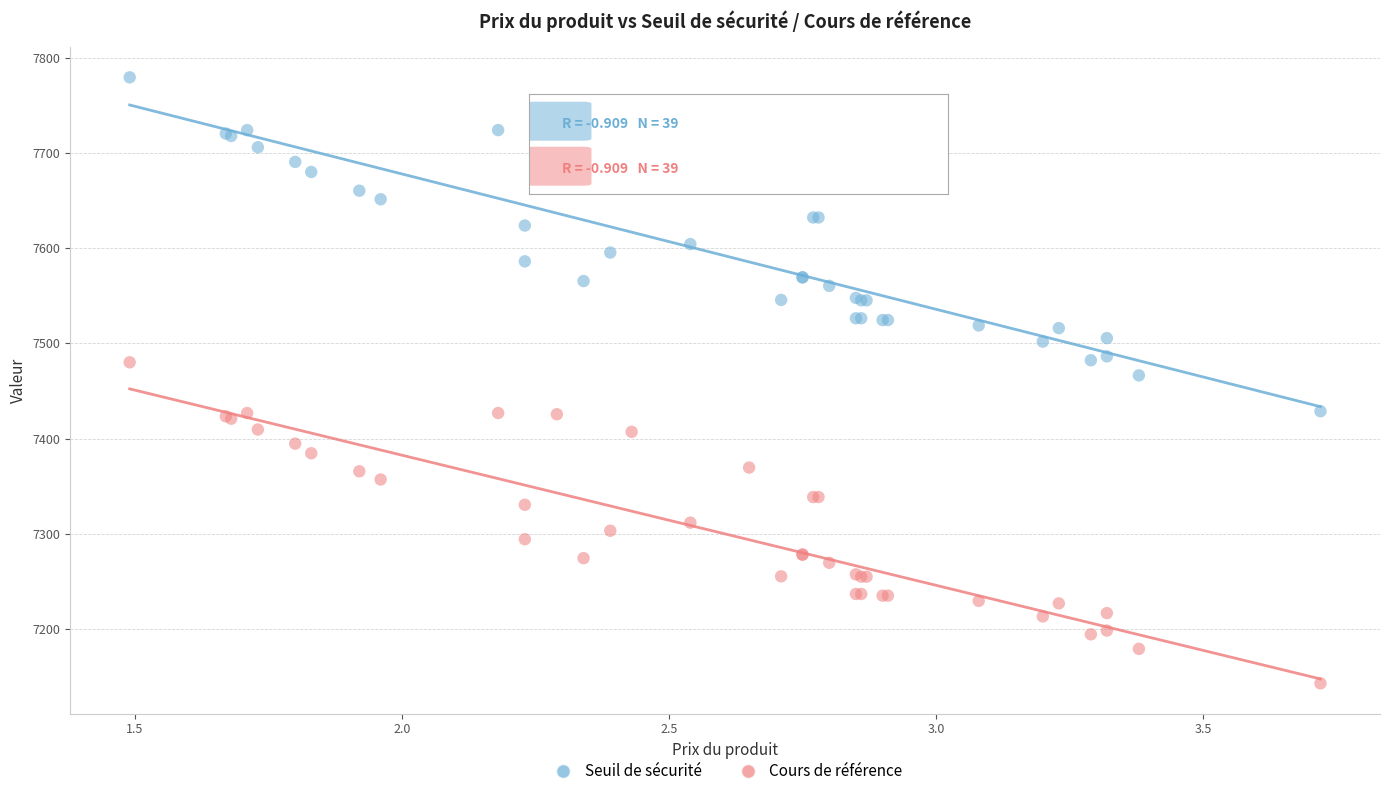

What is the X range (max minus min) for the scatter plot?

2.2